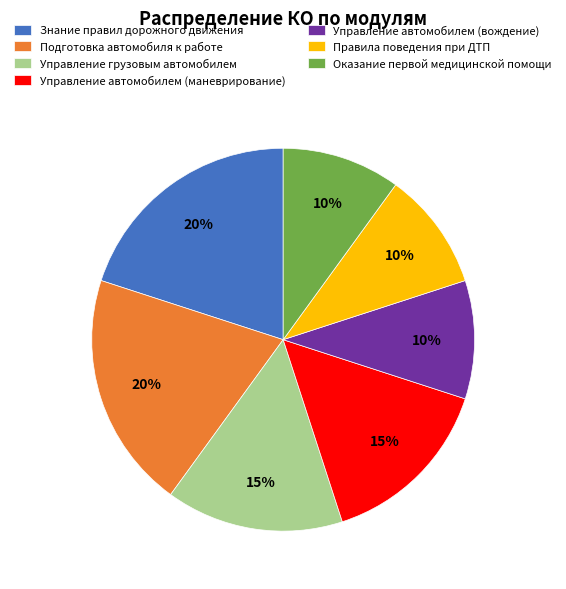

Does Управление автомобилем (маневрирование) represent more than half of the total?

No